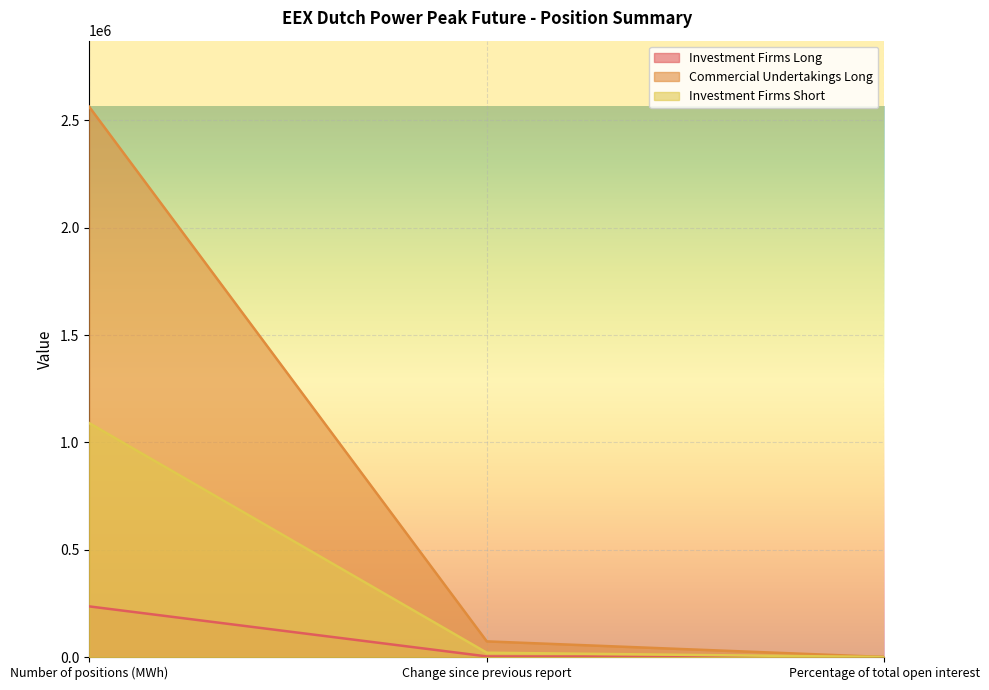

Which series has the largest total across all categories?

Commercial Undertakings Long